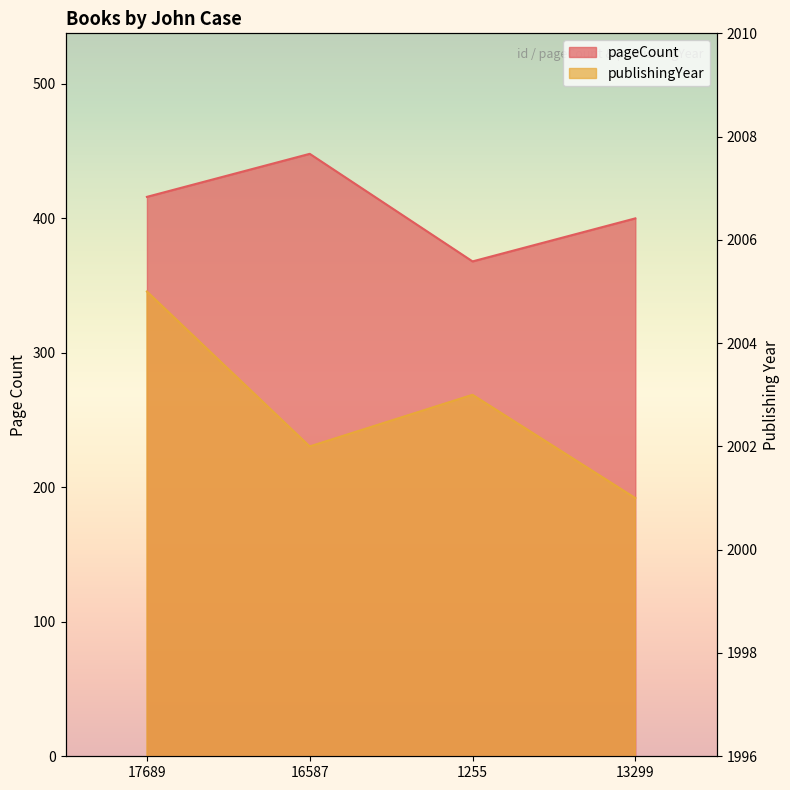

What is the label of the 1st point from the right?

13299